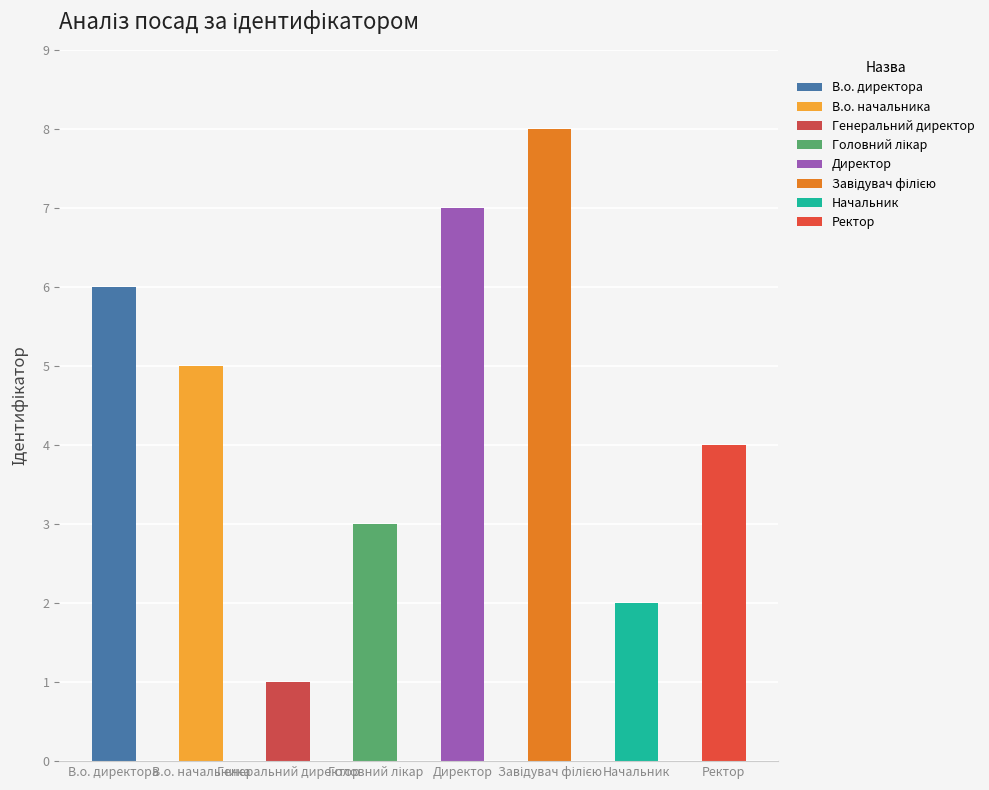

Where does the data first go above 5?

В.о. директора